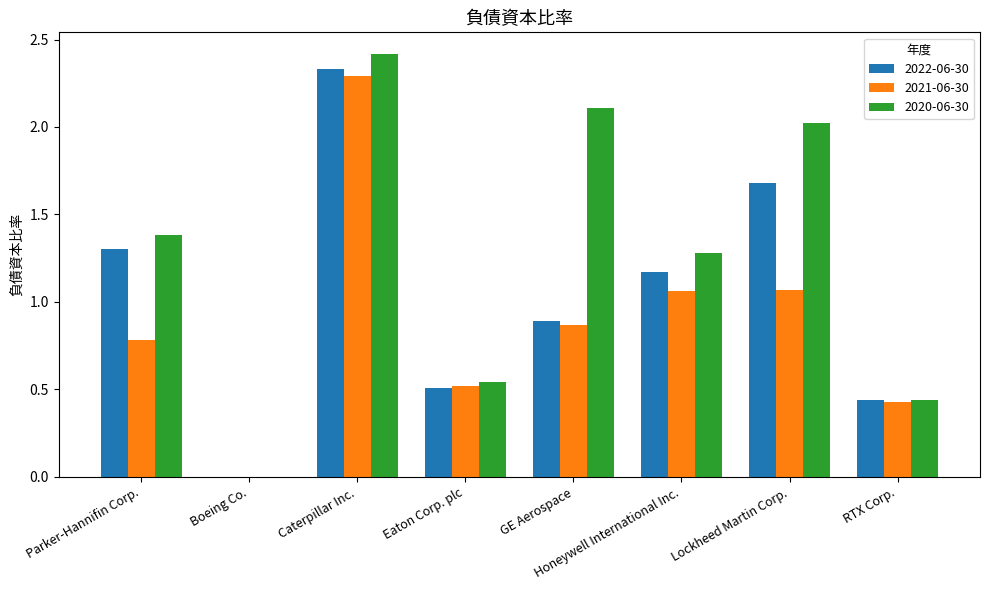

Is it true that 2020-06-30 equals 1.0 at Lockheed Martin Corp.?

False